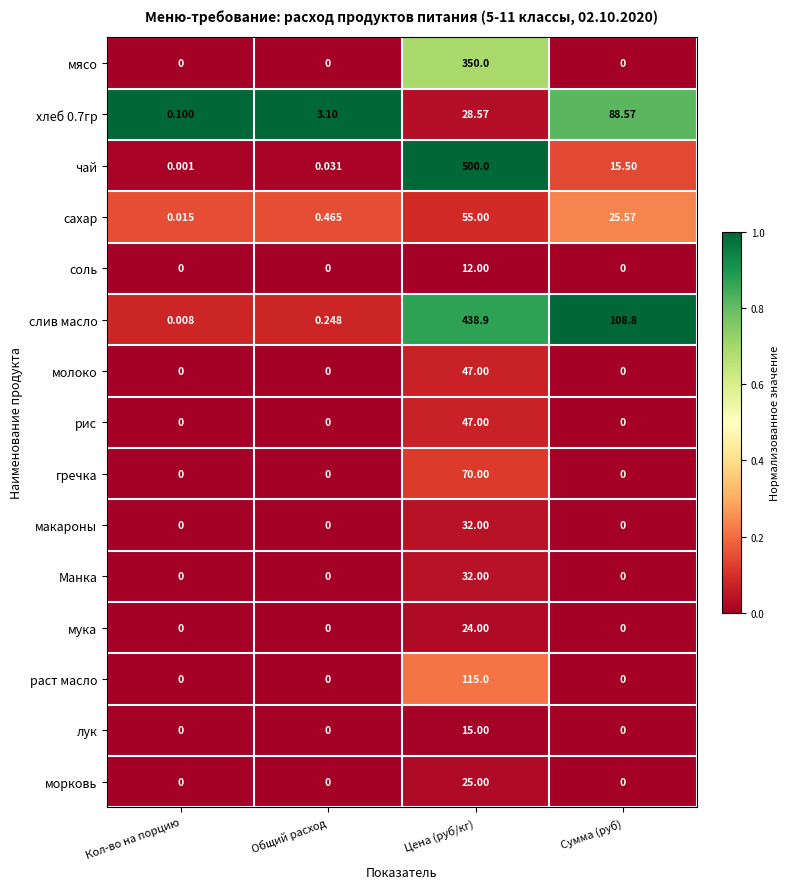

What is the total value across all series at Общий расход?

3.8